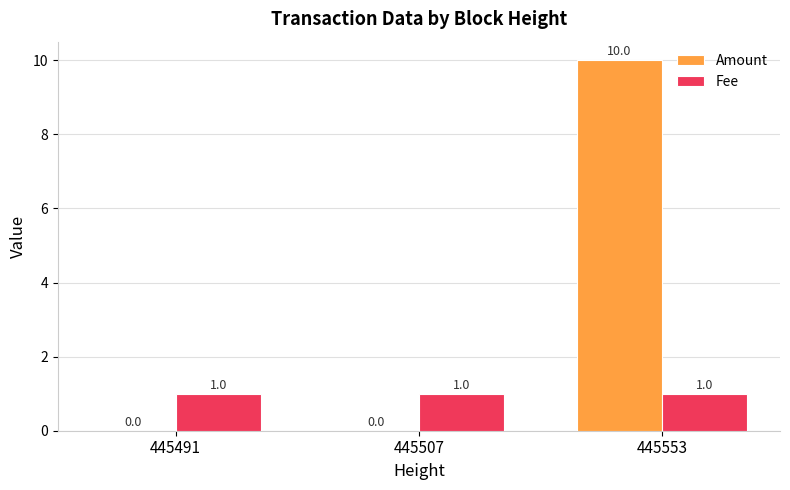

Which series has the largest range (max minus min)?

Amount